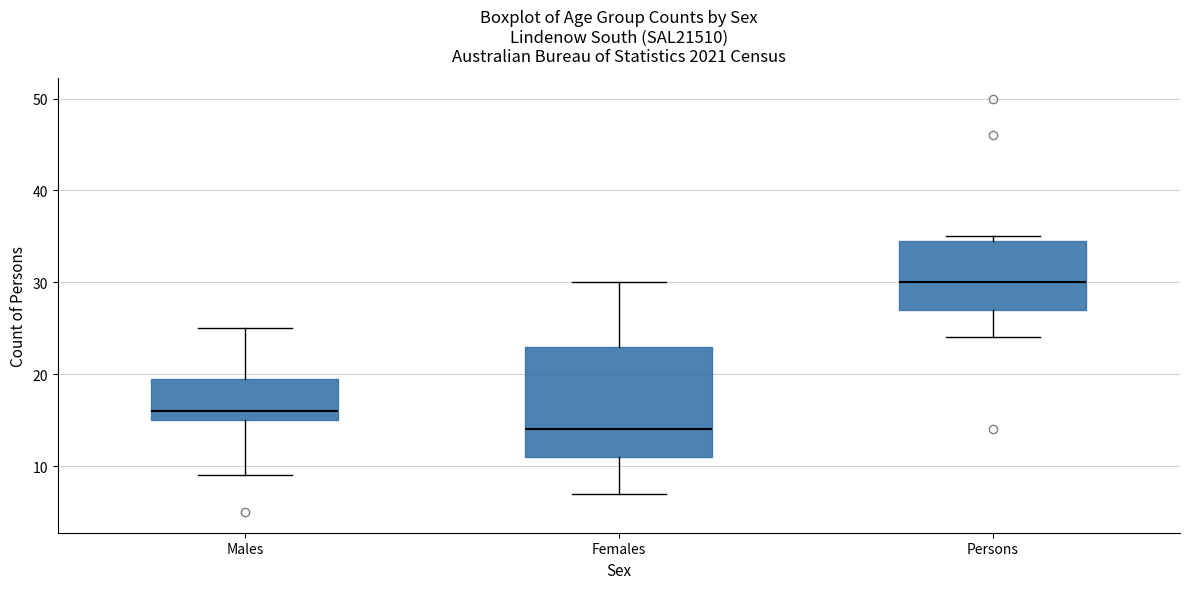

Where does the lower whisker of the box for Females end on the y-axis? The values are not printed on the chart, so give them approximately, as read against the axis.

7